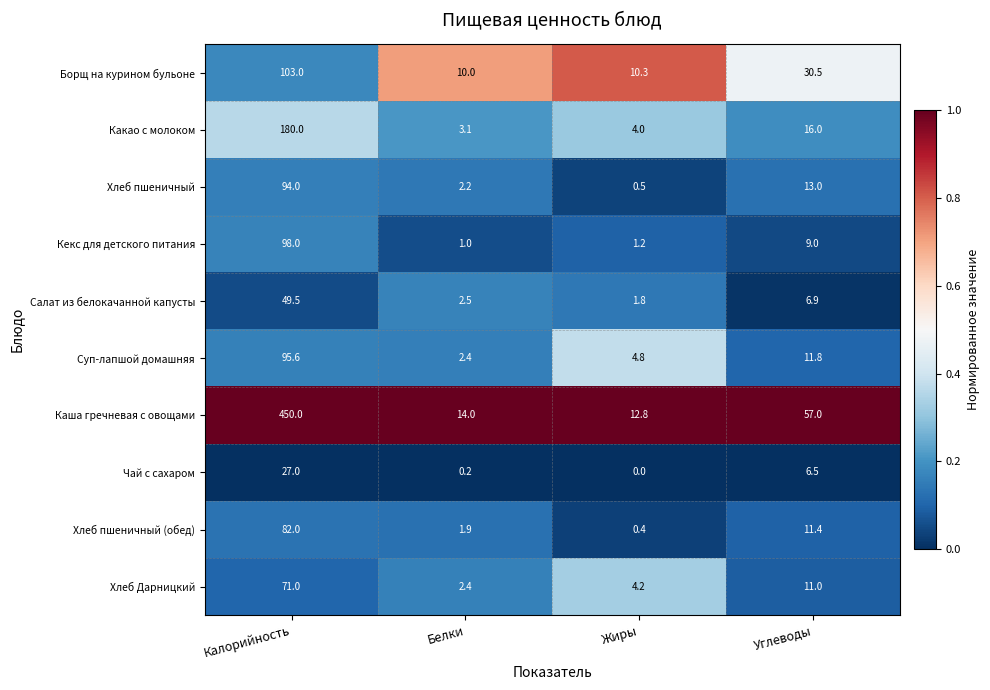

At which label does Салат из белокачанной капусты first exceed 6?

Калорийность